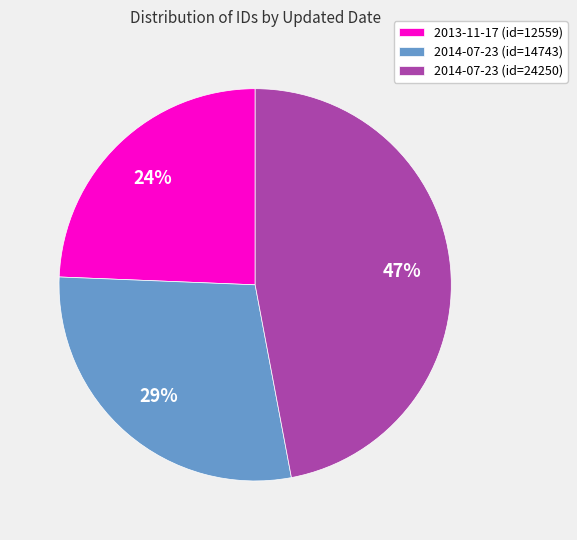

Does any single category account for the majority?

No